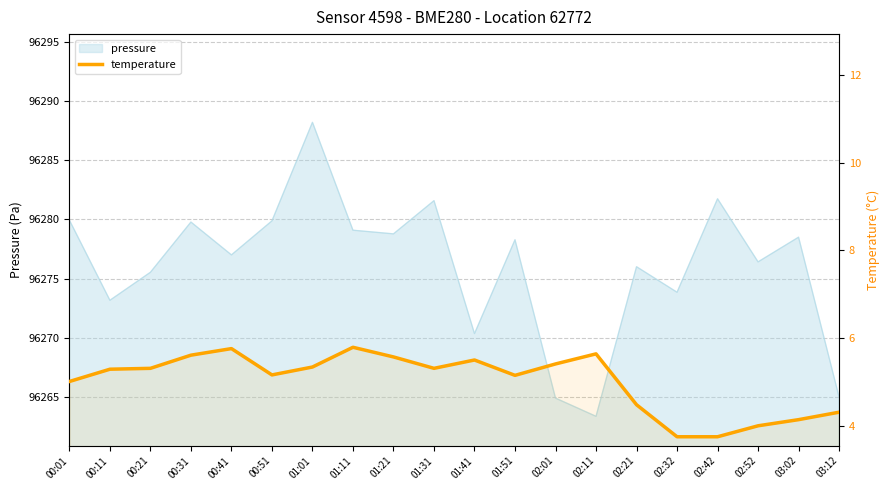

What is the value of the 19th point from the left?

4.1